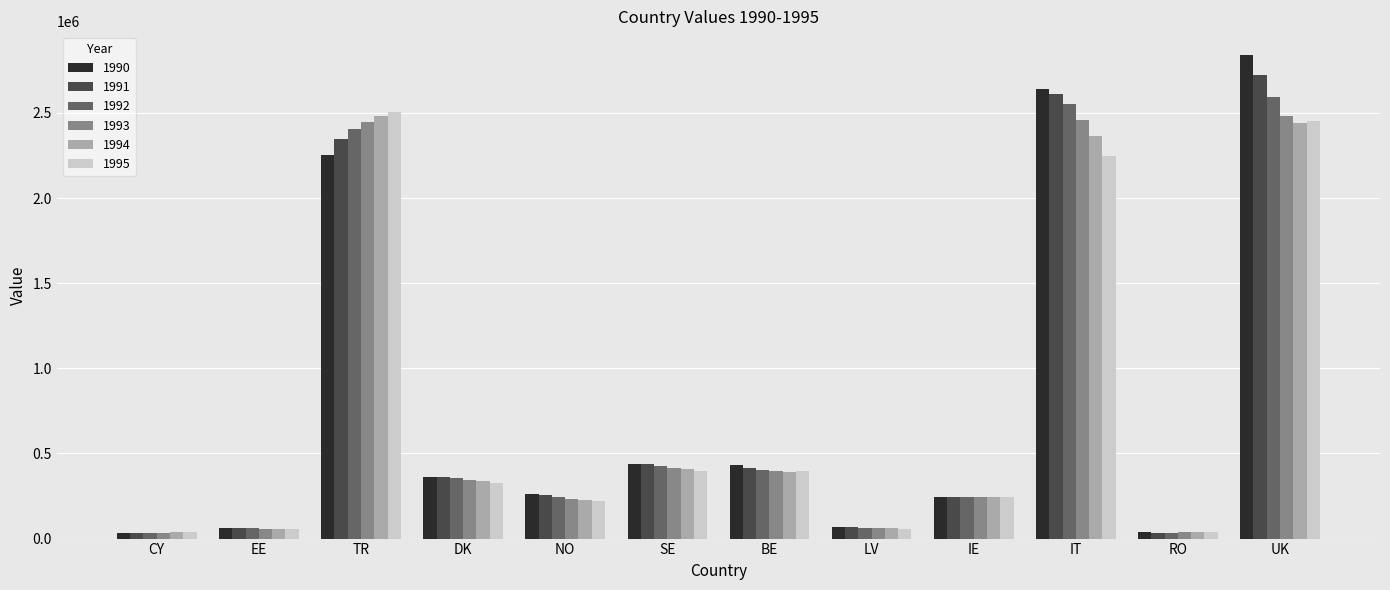

What are all the series names shown in the legend?

1990, 1991, 1992, 1993, 1994, 1995